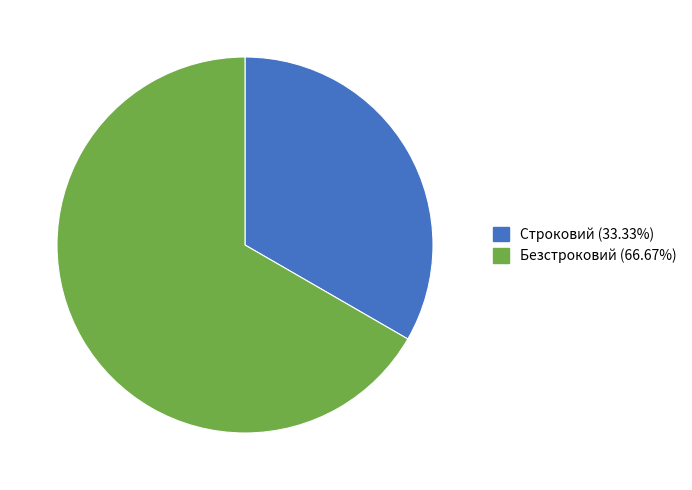

Count the number of slices in the pie.

2